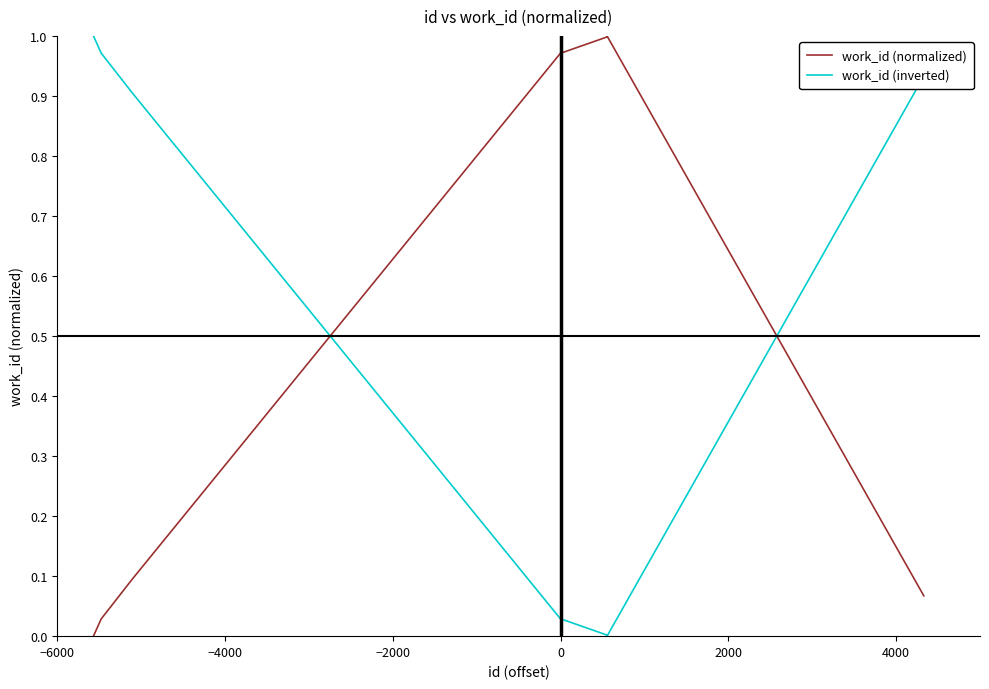

List the series in order of their overall mean, highest first.

work_id (normalized), work_id (inverted)